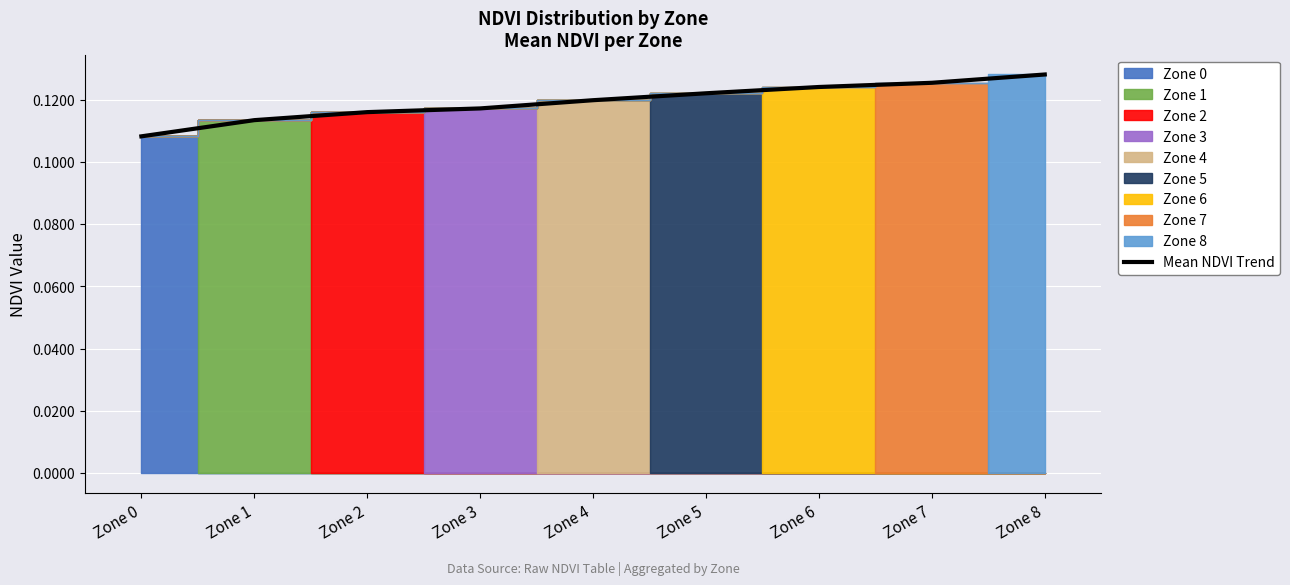

Between Zone 7 and Zone 0, which is larger?

Zone 7